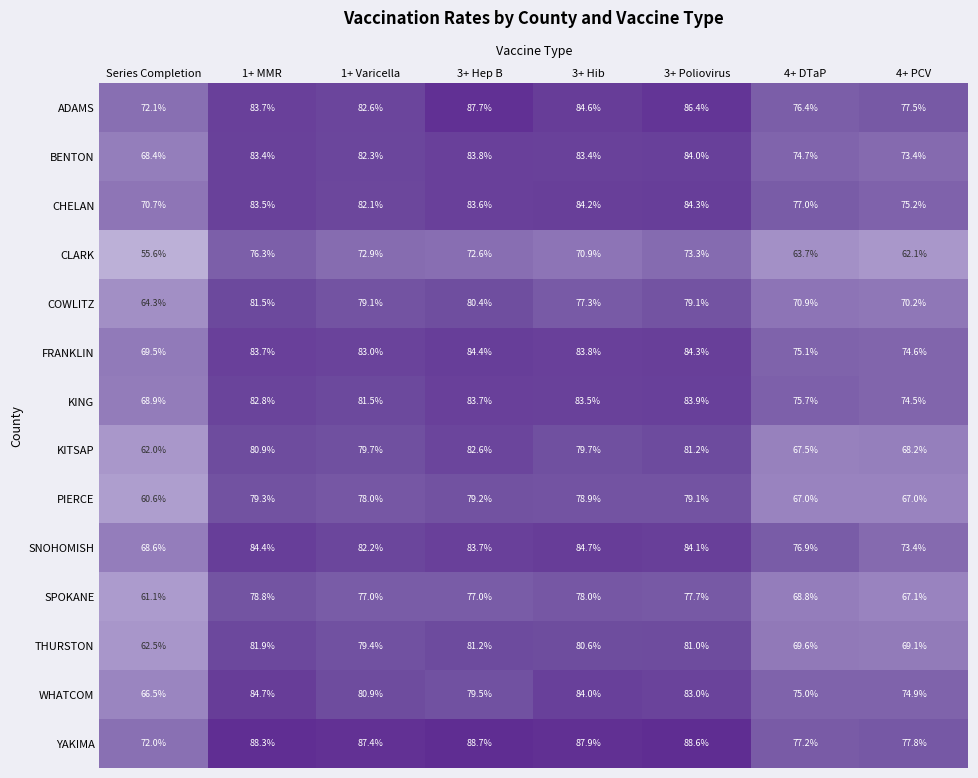

Which series has the widest spread of values?

CLARK